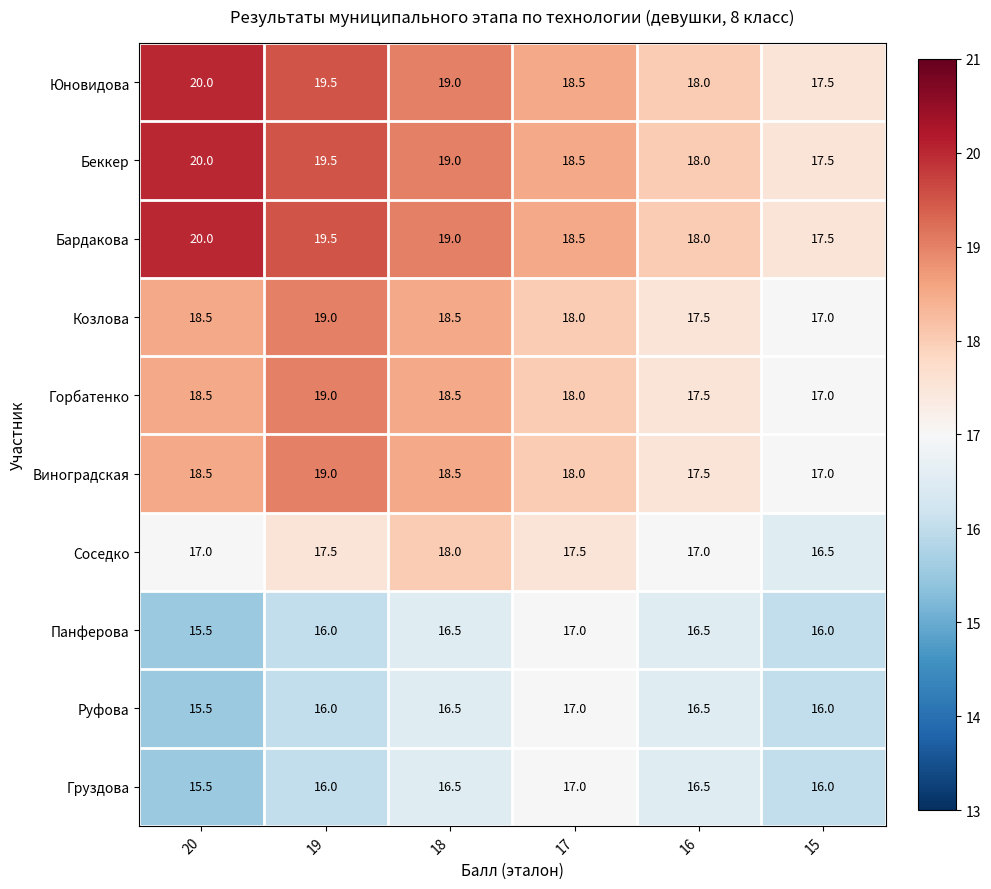

What is the total value across all series at 17?

178.0